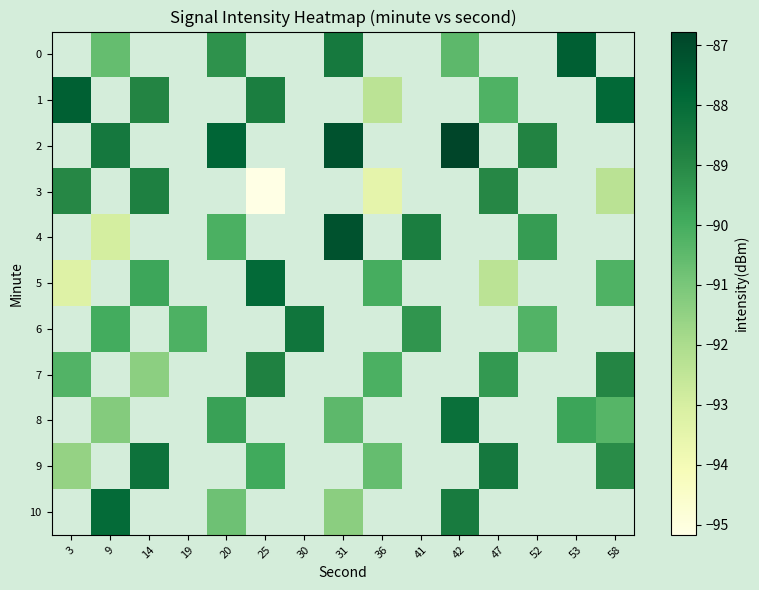

Is the value of 2 at 9 greater than the value of 1 at 25?

Yes